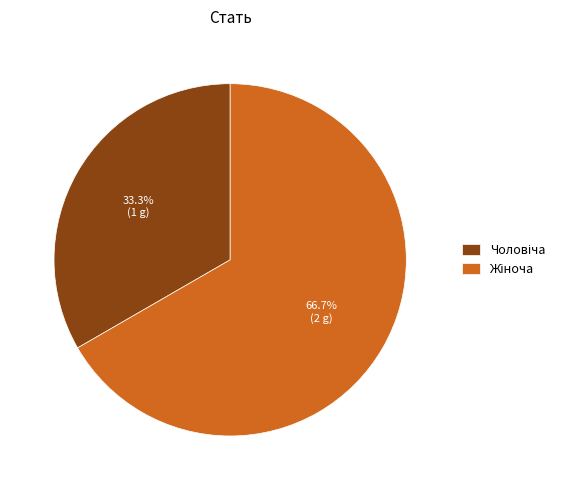

Is there a majority slice in this chart?

Yes